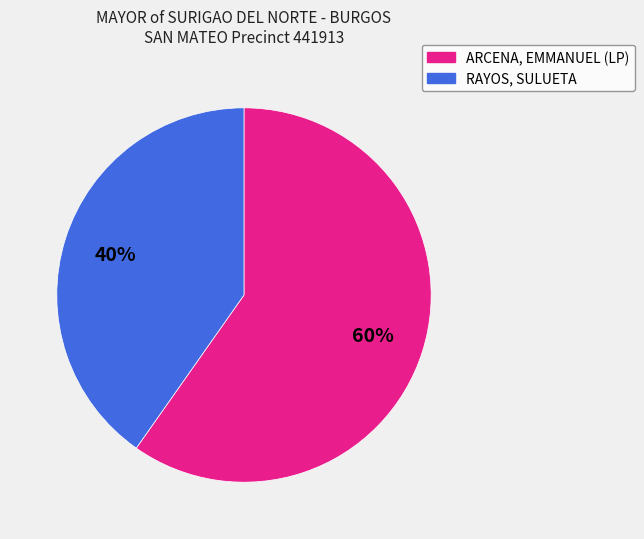

To the nearest percent, what is the average slice percentage?

50%